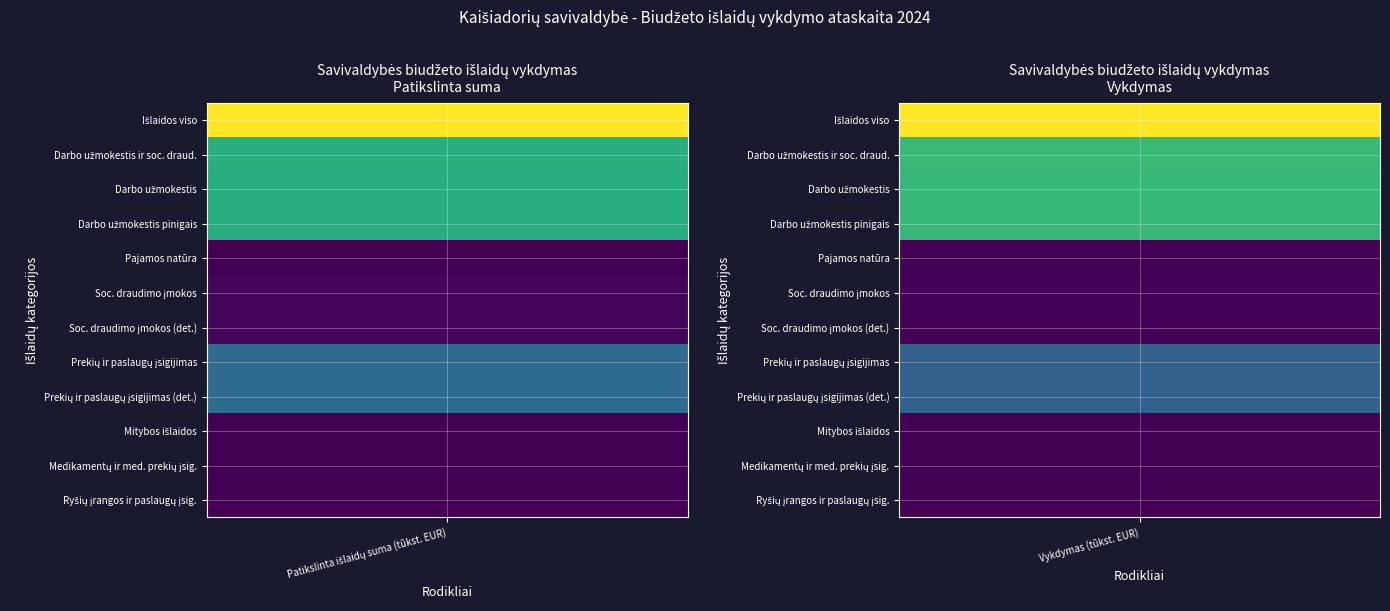

List the series in order of their peak value, lowest first.

Vykdymas, 2